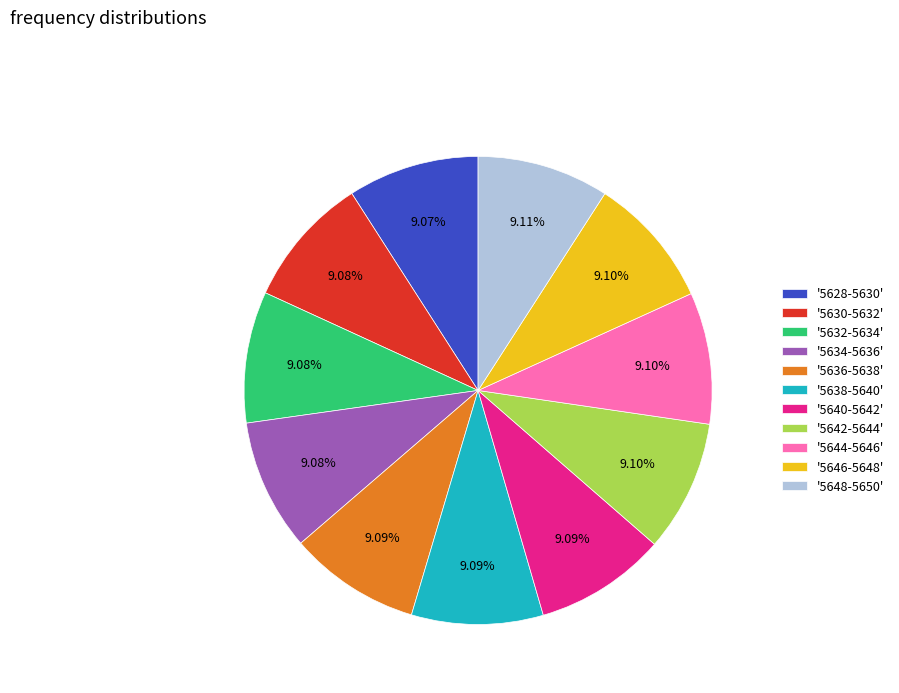

Combined, do '5634-5636' and '5638-5640' account for over 50%?

No